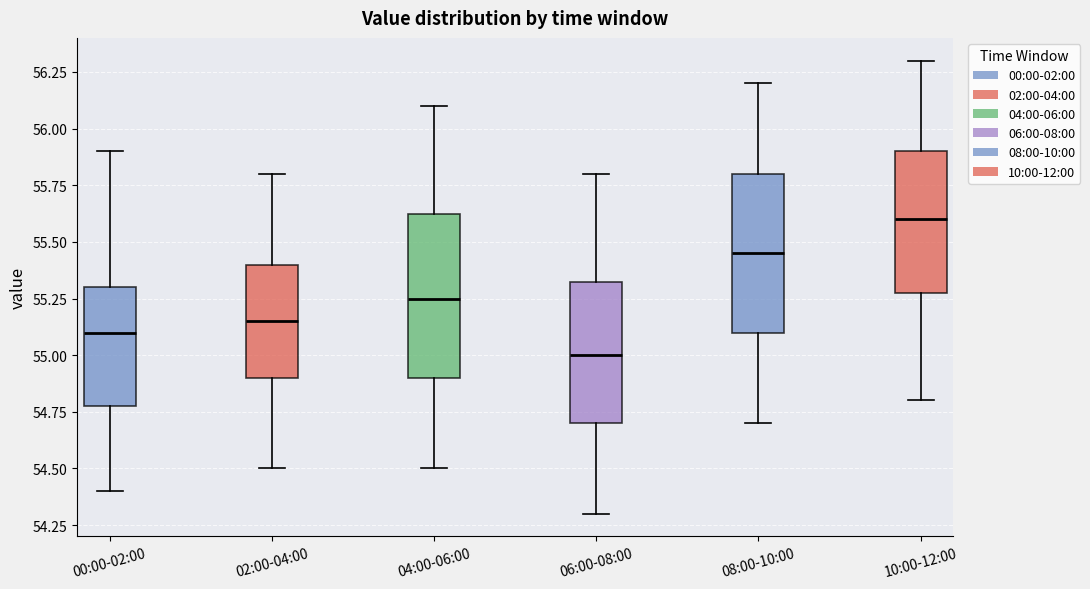

Reading left to right, read every box against the y-axis: the position of its median line, the range the box covers, and the ends of its whiskers. The values are not printed on the chart, so give them approximately, as read against the axis.

00:00-02:00: median 55.10, box 54.80 to 55.30, whiskers 54.40 to 55.90
02:00-04:00: median 55.15, box 54.90 to 55.40, whiskers 54.50 to 55.80
04:00-06:00: median 55.25, box 54.90 to 55.65, whiskers 54.50 to 56.10
06:00-08:00: median 55.00, box 54.70 to 55.35, whiskers 54.30 to 55.80
08:00-10:00: median 55.45, box 55.10 to 55.80, whiskers 54.70 to 56.20
10:00-12:00: median 55.60, box 55.30 to 55.90, whiskers 54.80 to 56.30